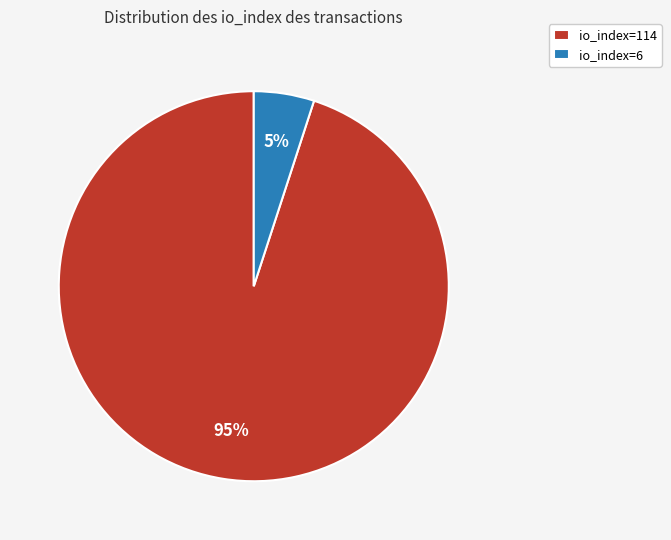

To the nearest percent, what is the difference between the largest and smallest slice percentages?

90%